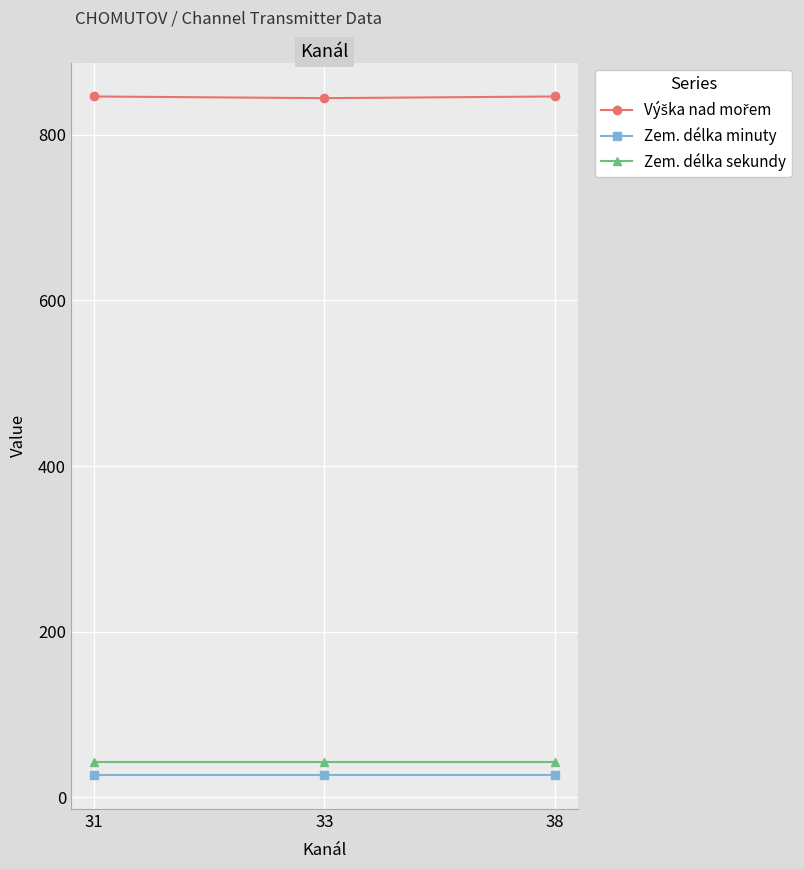

What is the lowest value of the Zem. délka sekundy series?

43